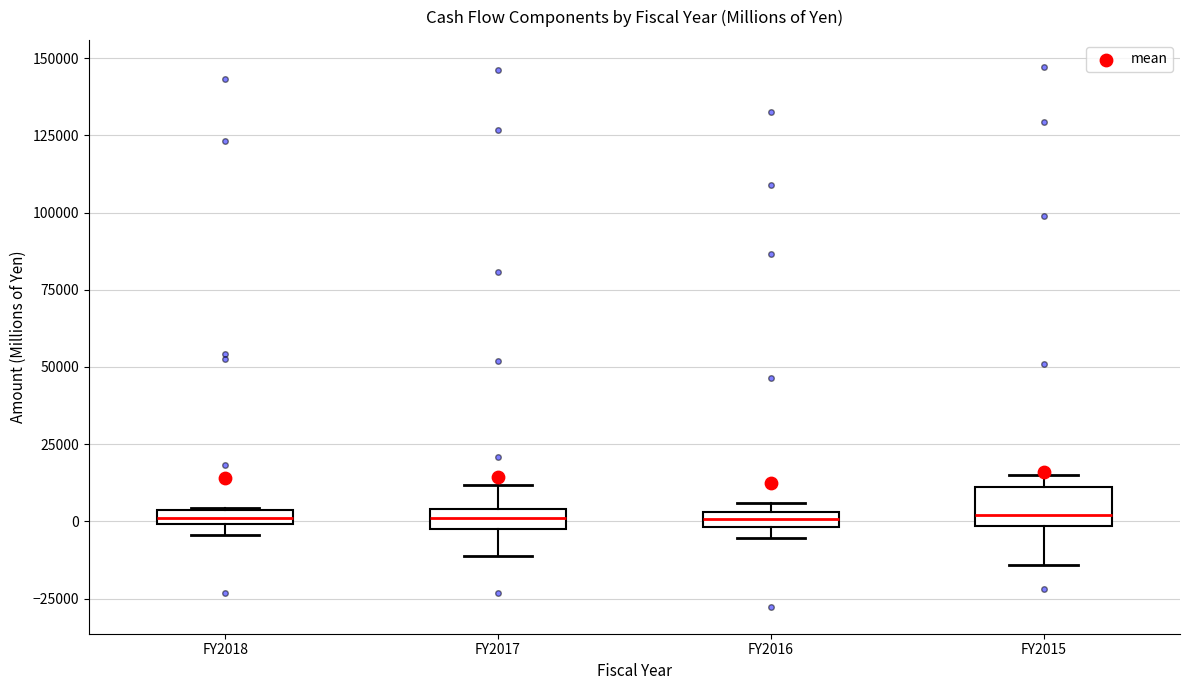

Where is the lower edge of the box for FY2016 on the y-axis? The values are not printed on the chart, so give them approximately, as read against the axis.

0